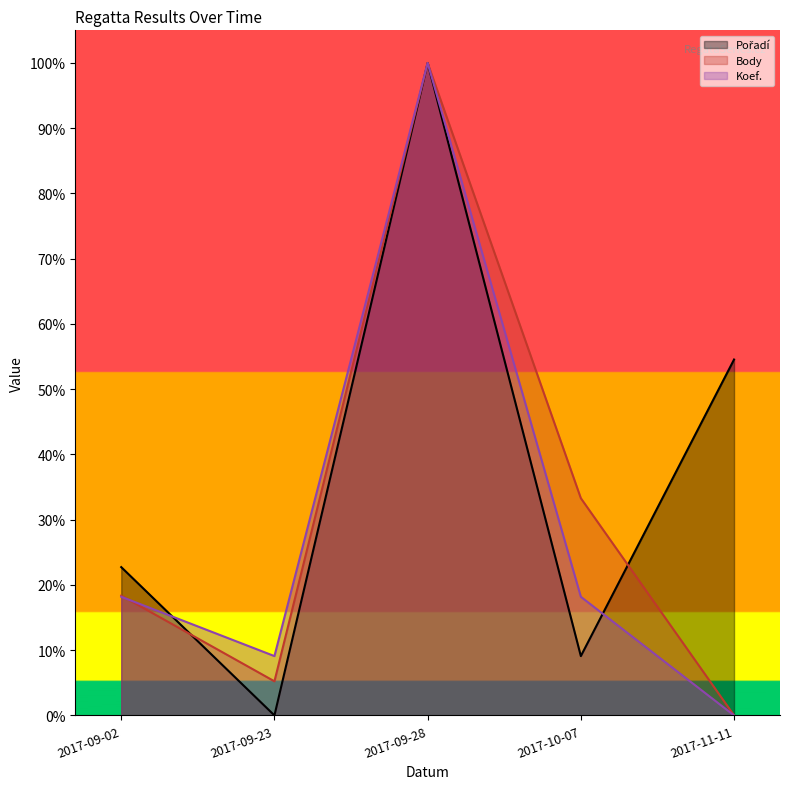

Reading left to right, transcribe all the data shown in this chart.

Pořadí: 0.2	0.0	1.0	0.1	0.5
Body: 0.2	0.1	1.0	0.3	0.0
Koef.: 0.2	0.1	1.0	0.2	0.0